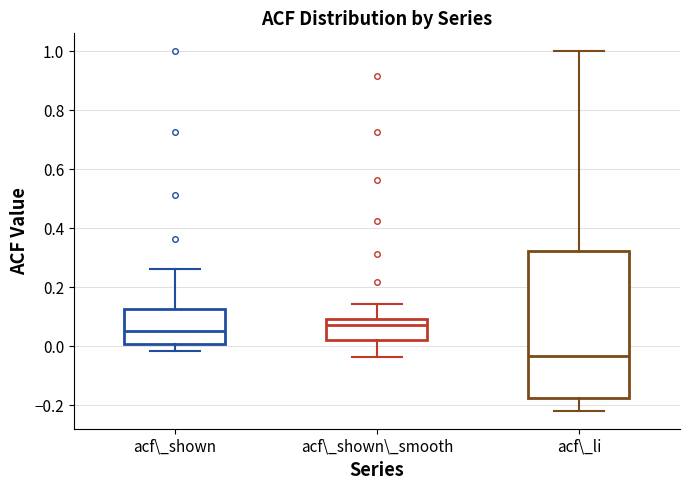

Where does the upper whisker of the box for acf\_li end on the y-axis? The values are not printed on the chart, so give them approximately, as read against the axis.

1.00